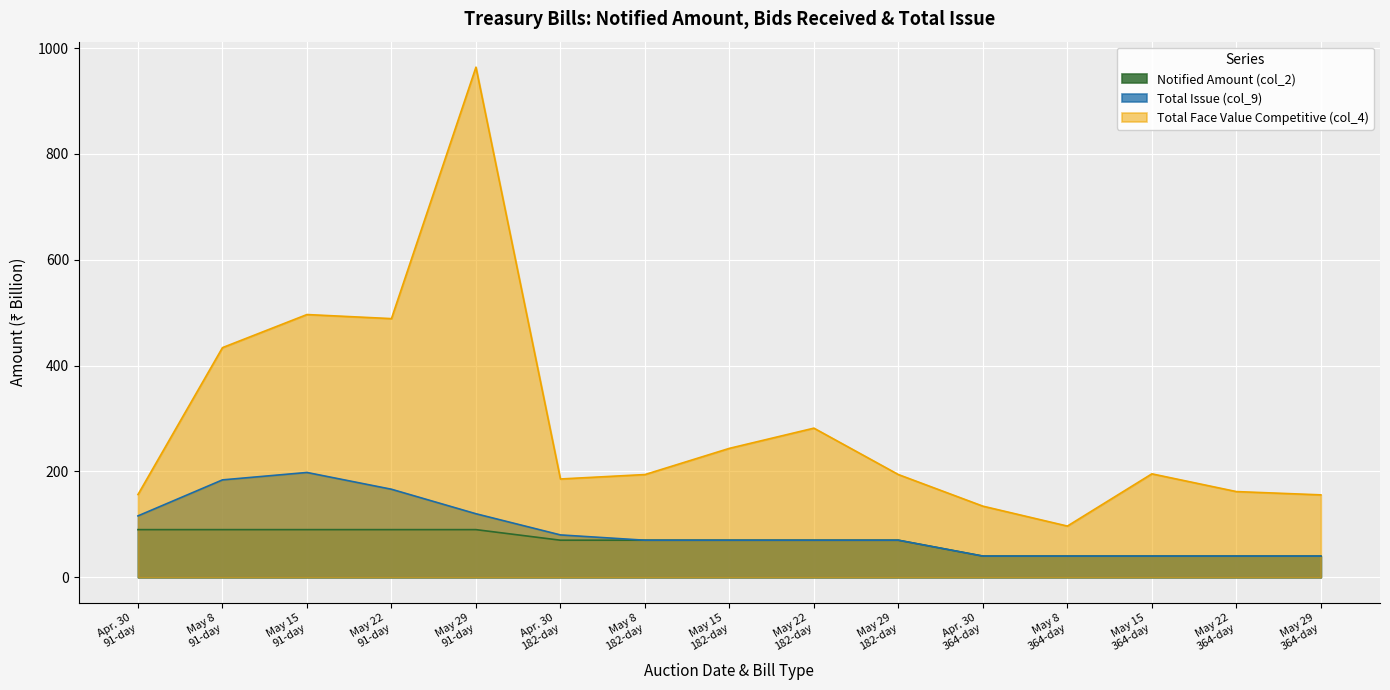

True or false: Total Issue (col_9) and Notified Amount (col_2) intersect in this chart.

False